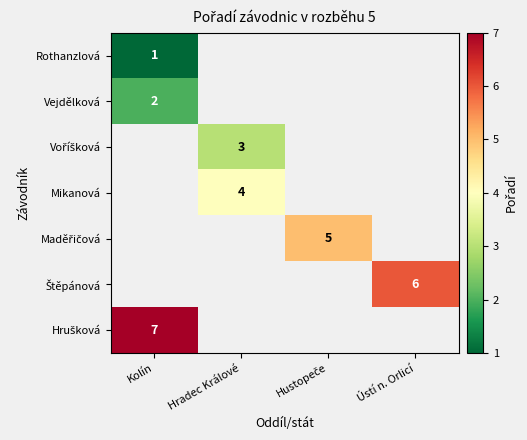

The Vejdělková series shows 2 at Kolín. True or false?

True